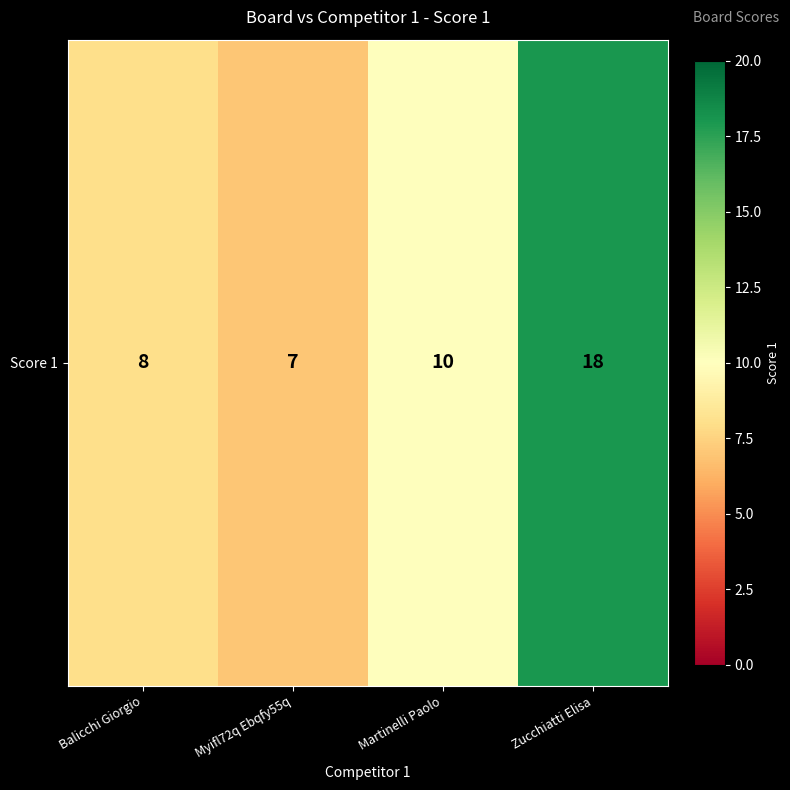

Count the number of data series in this chart.

1